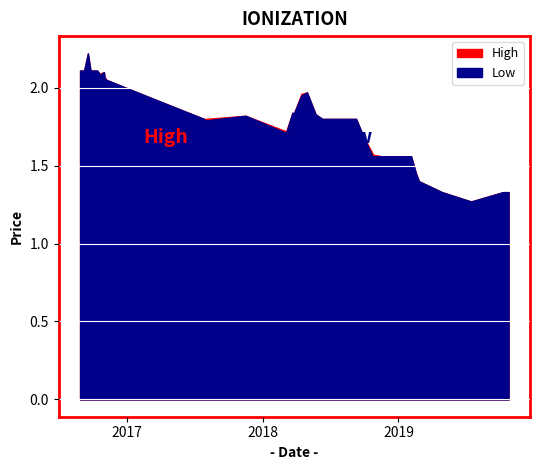

Is it true that Low equals 1.2 at 22/03/2018?

False